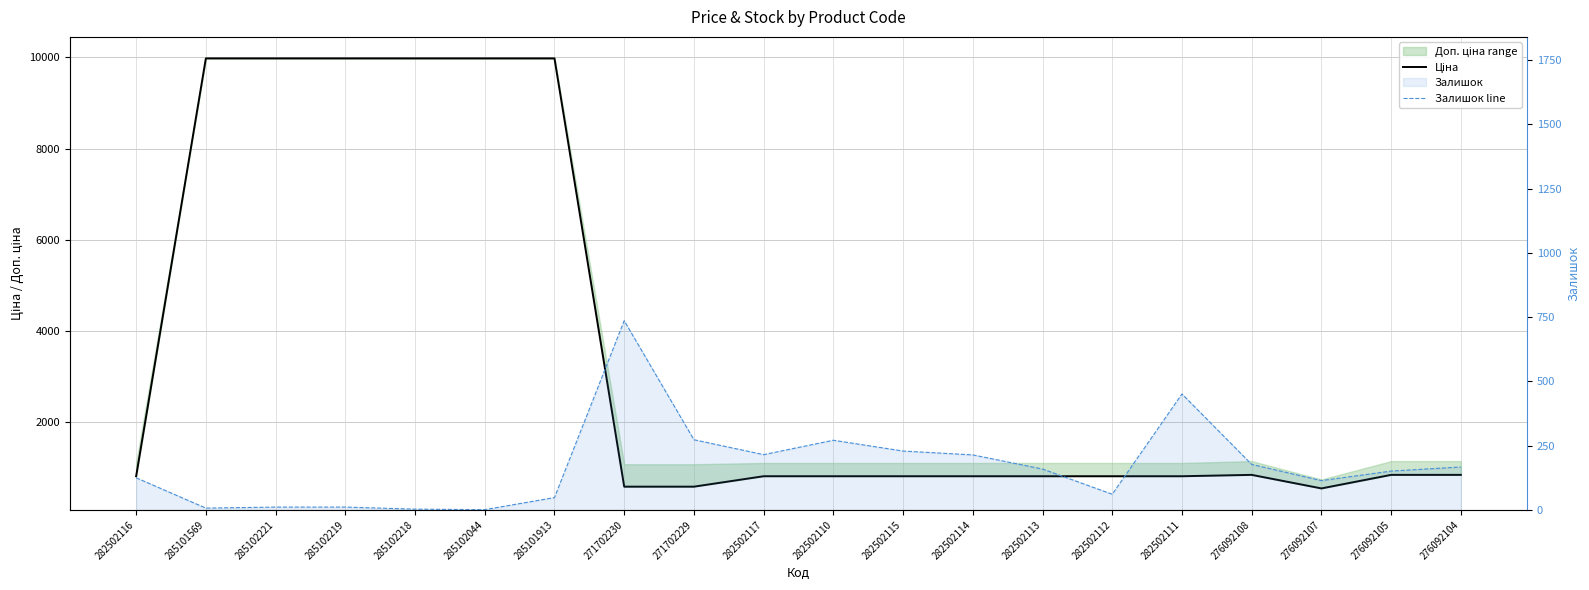

True or false: Ціна has more than 1 points higher than both neighbors.

False